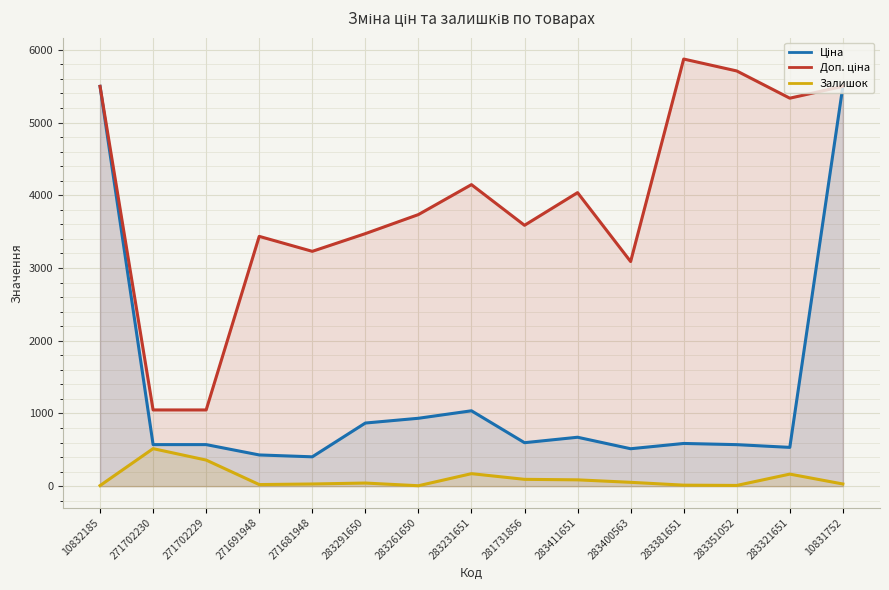

Rank the categories by Залишок value from lowest to highest.

283261650, 10832185, 283351052, 283381651, 271691948, 271681948, 10831752, 283291650, 283400563, 283411651, 281731856, 283321651, 283231651, 271702229, 271702230